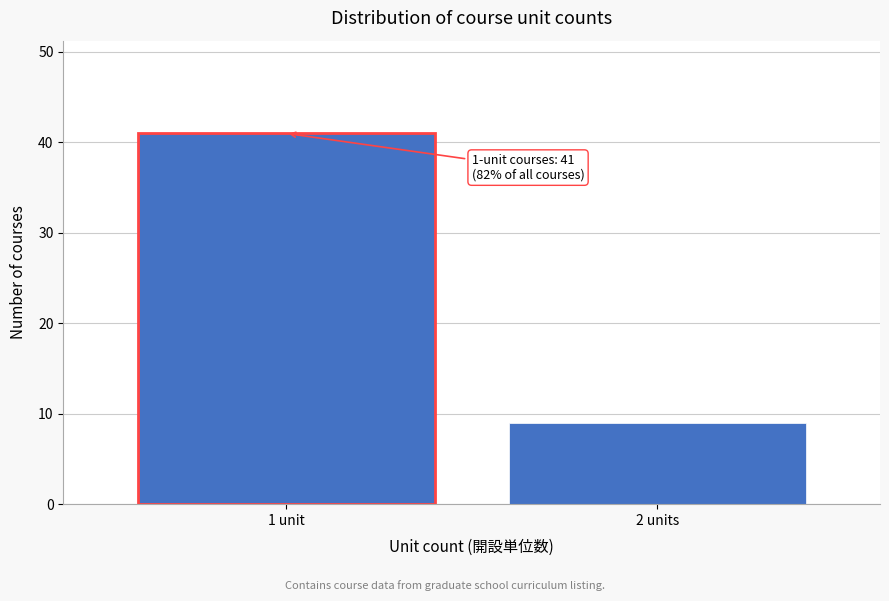

Reading left to right, list all the values displayed in this chart.

1 unit=41	2 units=9